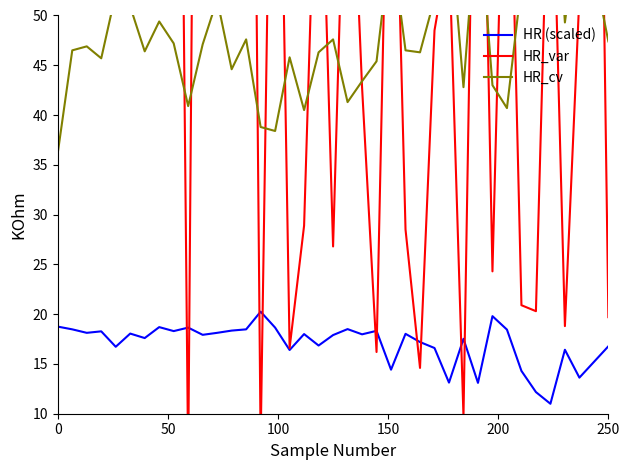

How many lines are shown in the chart?

3